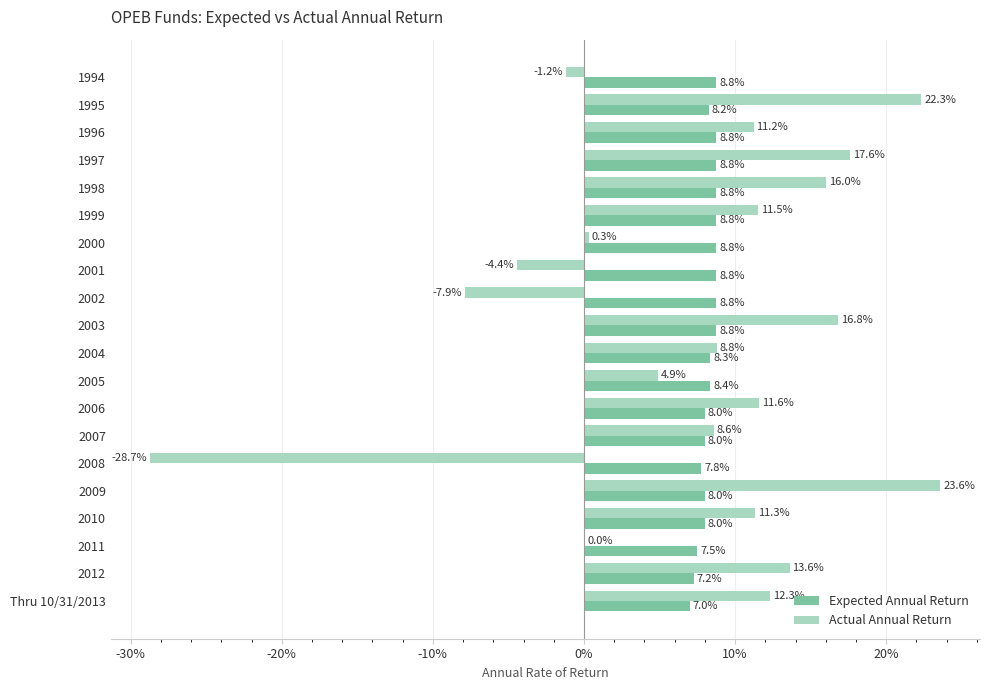

Count the number of categories in the chart.

20